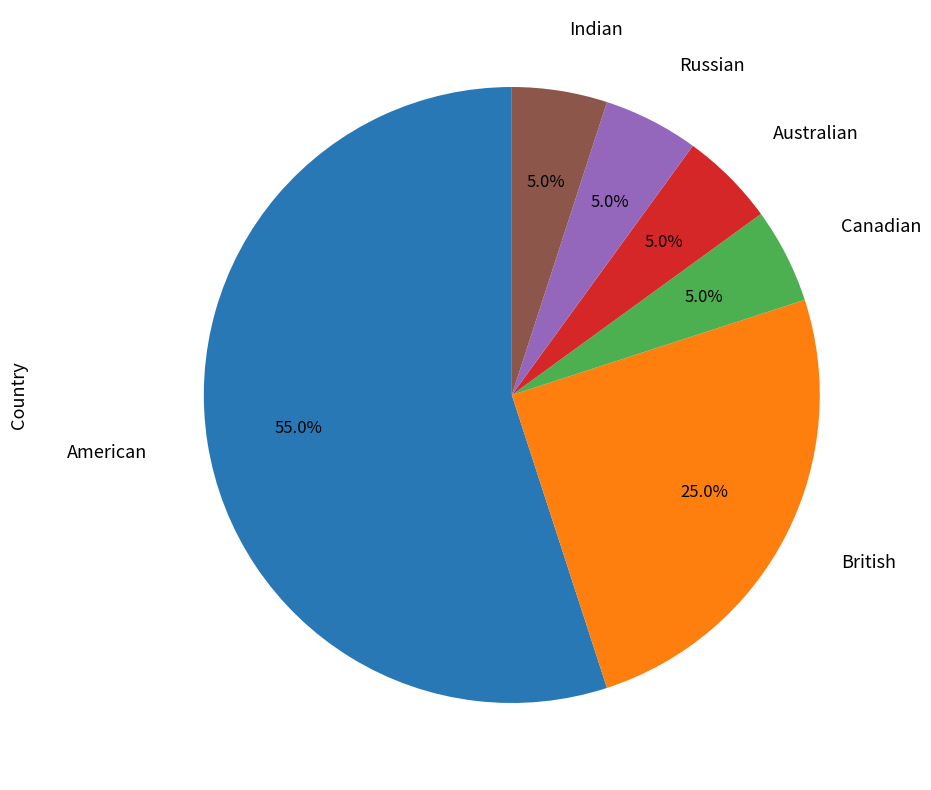

Is there any slice that represents more than half of the pie?

Yes